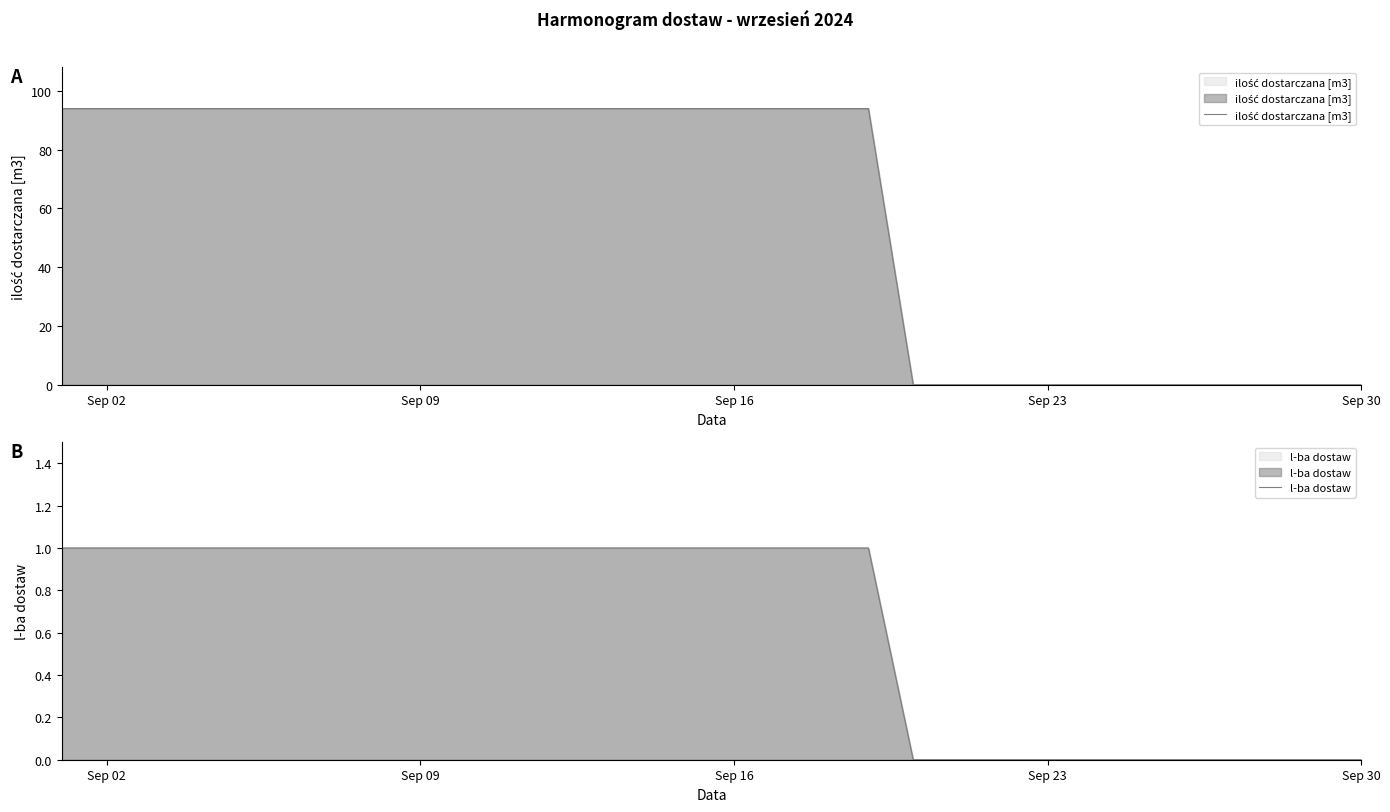

At how many categories does at least one series exceed 37?

15